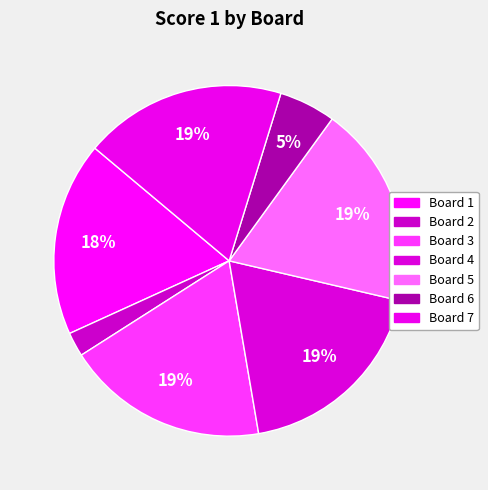

How many slices are in this pie chart?

7